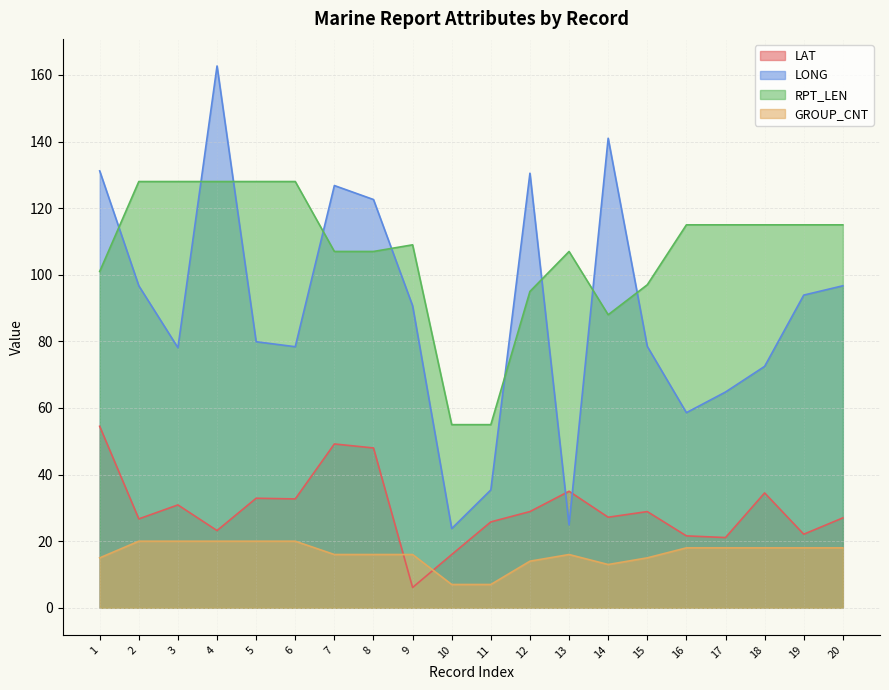

List the labels in order of LAT value, smallest first.

9, 10, 17, 16, 19, 4, 11, 2, 20, 14, 12, 15, 3, 6, 5, 18, 13, 8, 7, 1